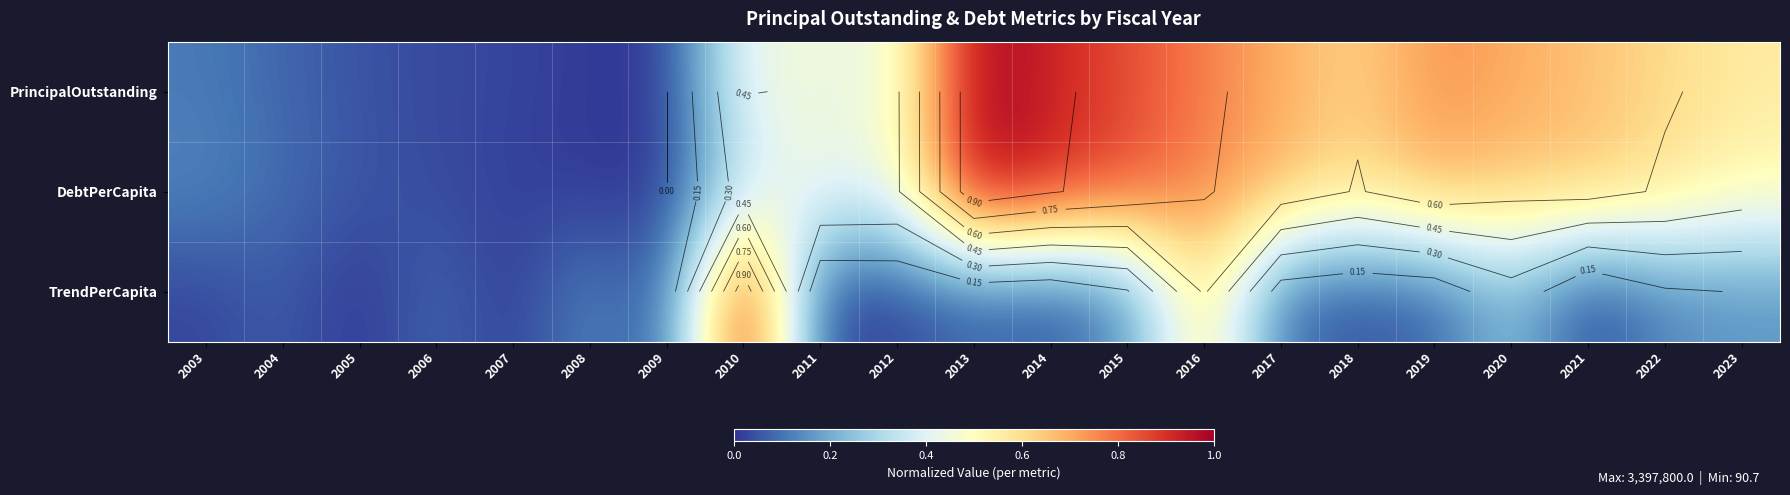

Between 2003 and 2016, which series saw the biggest shift?

PrincipalOutstanding